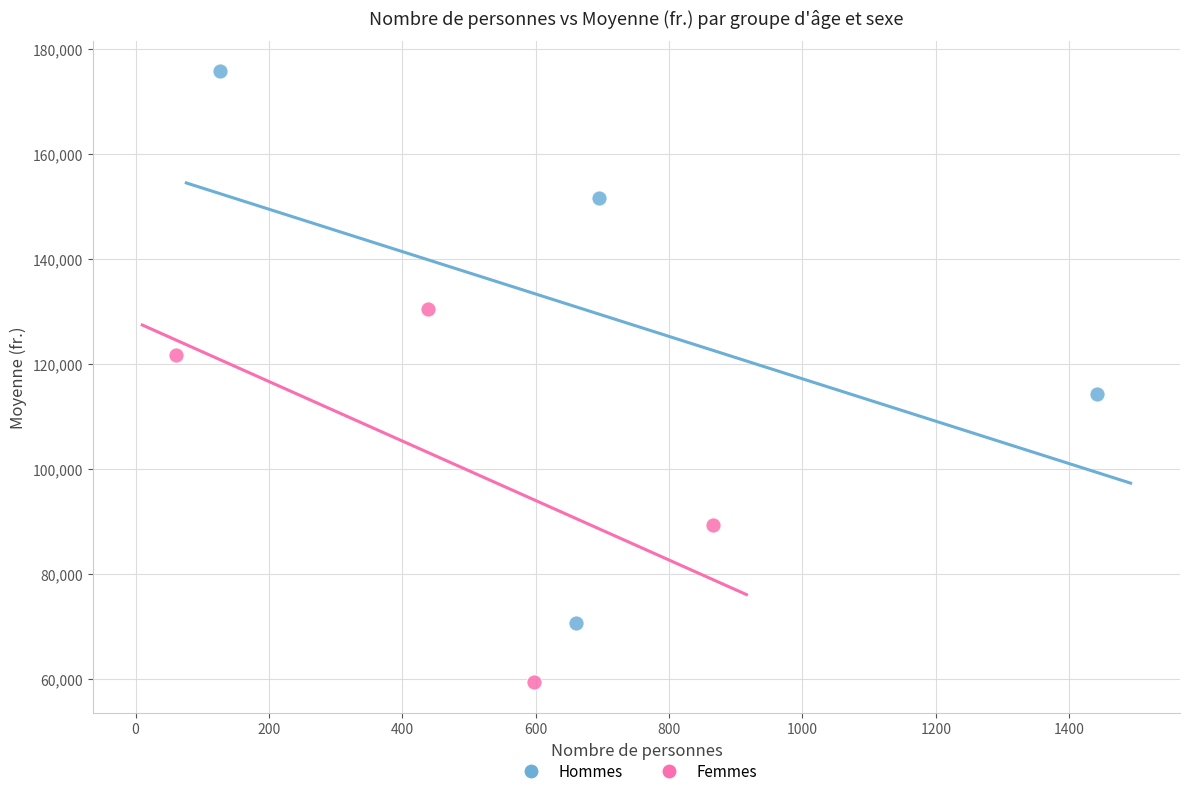

What are all the series names shown in the legend?

Hommes, Femmes